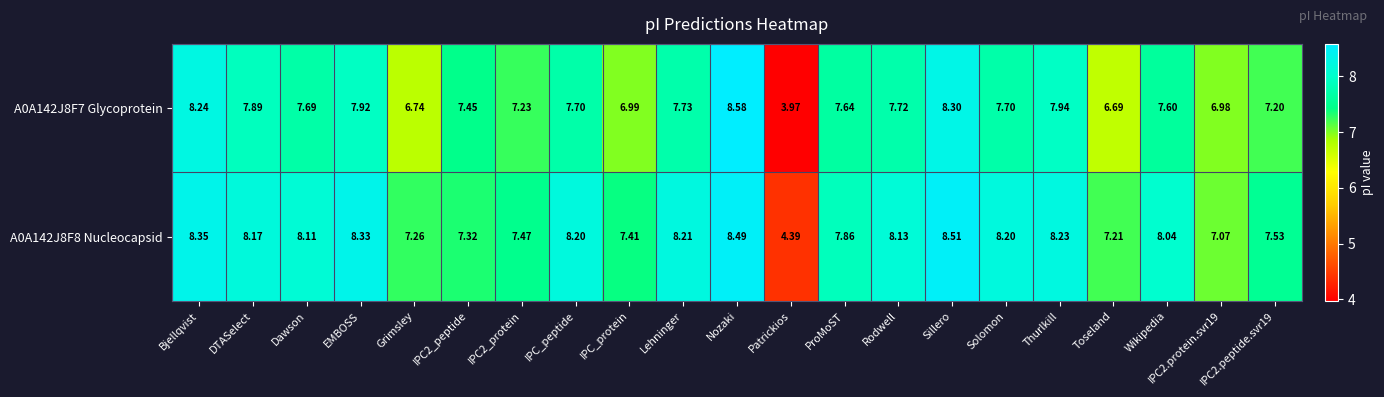

At how many categories does at least one series exceed 5?

20